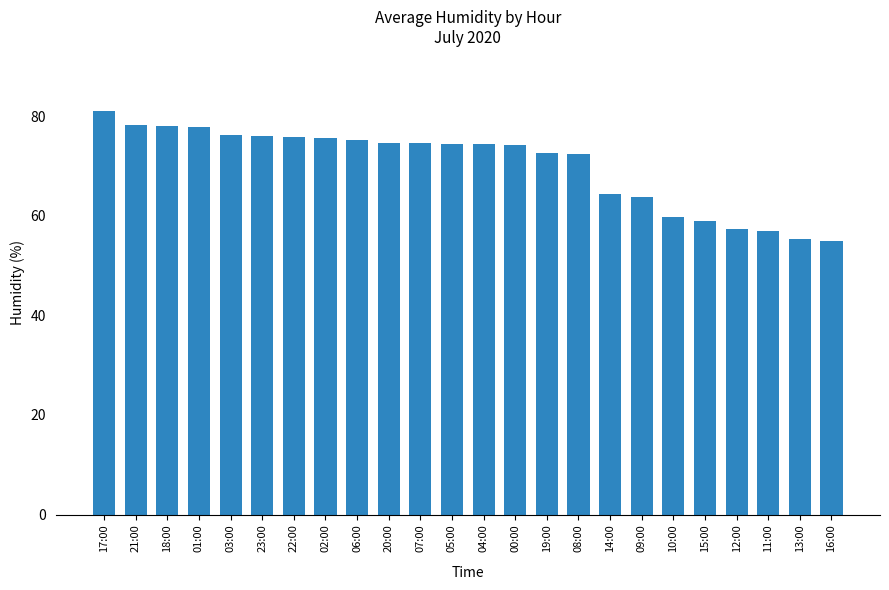

Approximately how many times larger is the value at 12:00 compared to 21:00?

0.7